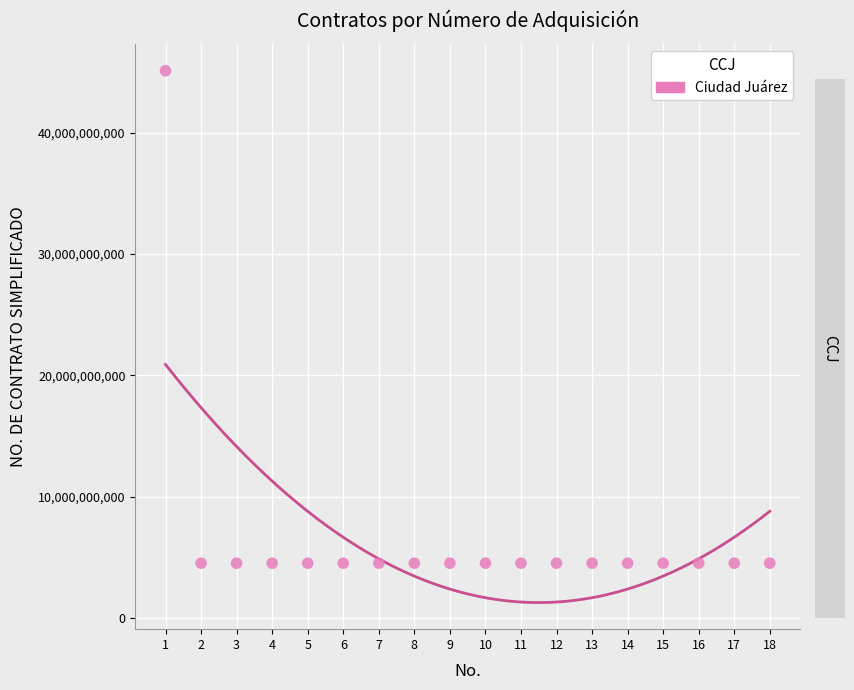

What is the range of Y values (max minus min)?

40580999771